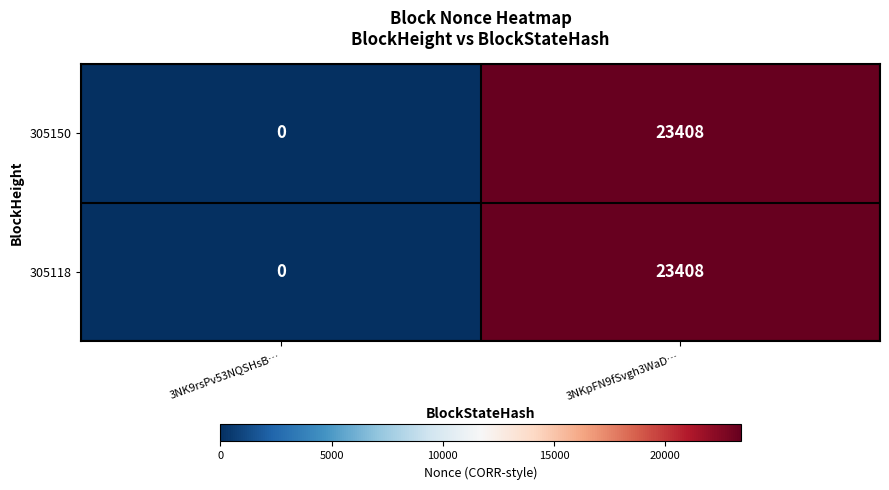

At which category does the chart reach its peak across all series?

3NKpFN9fSvgh3WaD…